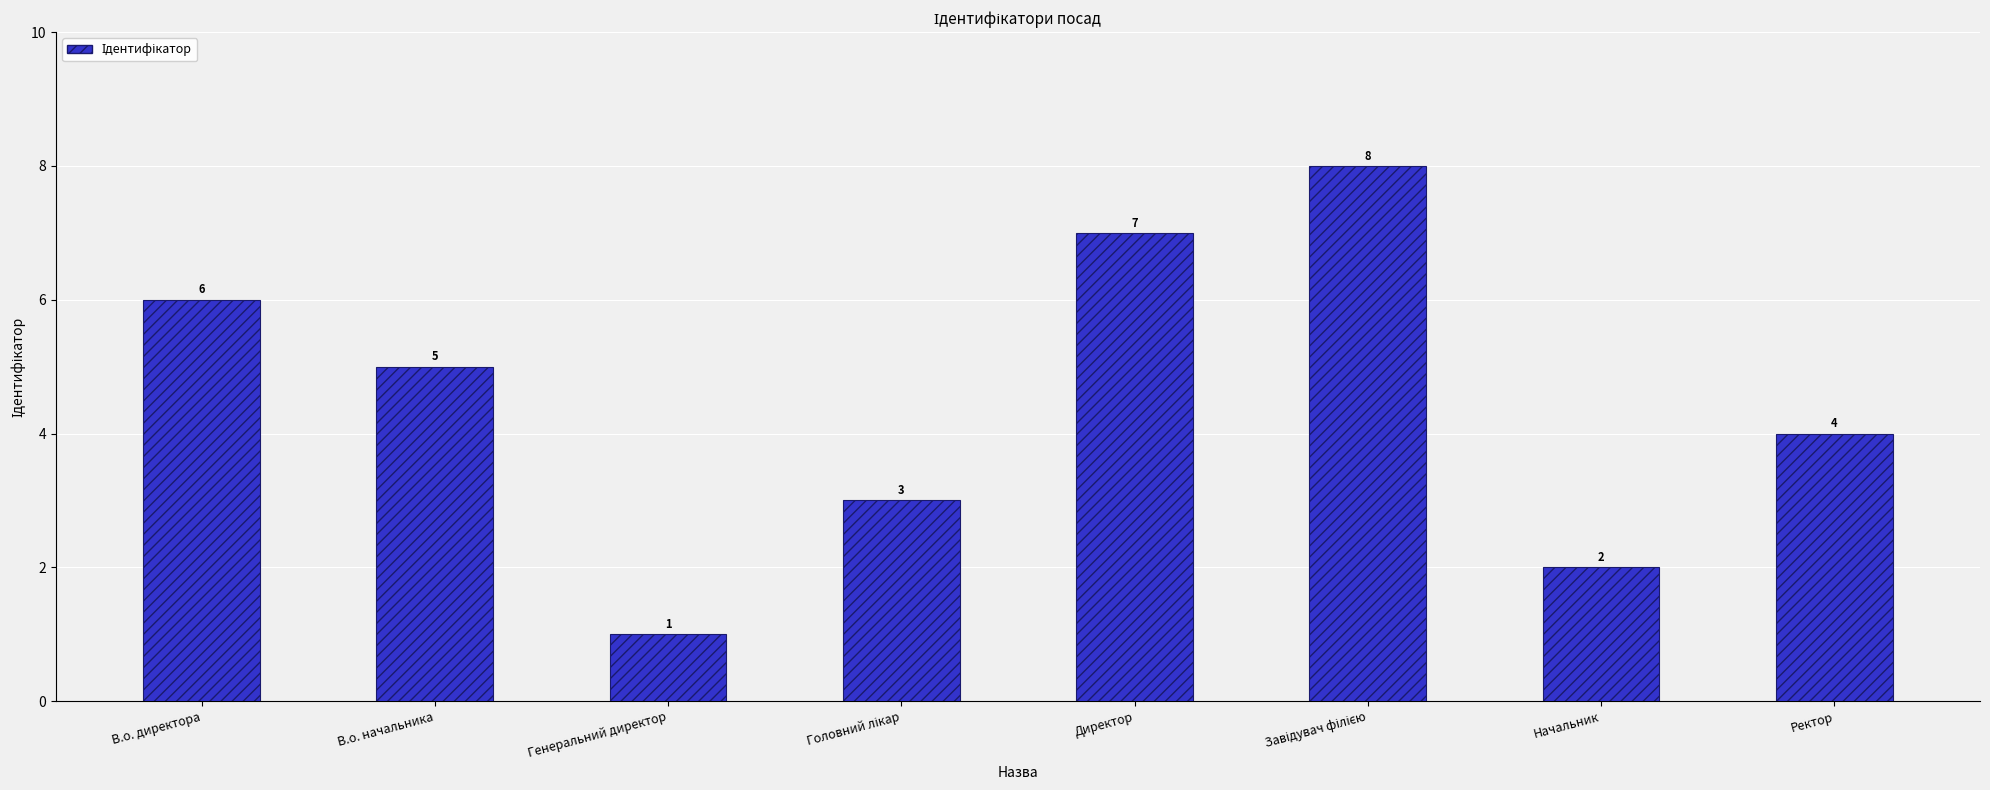

How many data points does each series have?

8